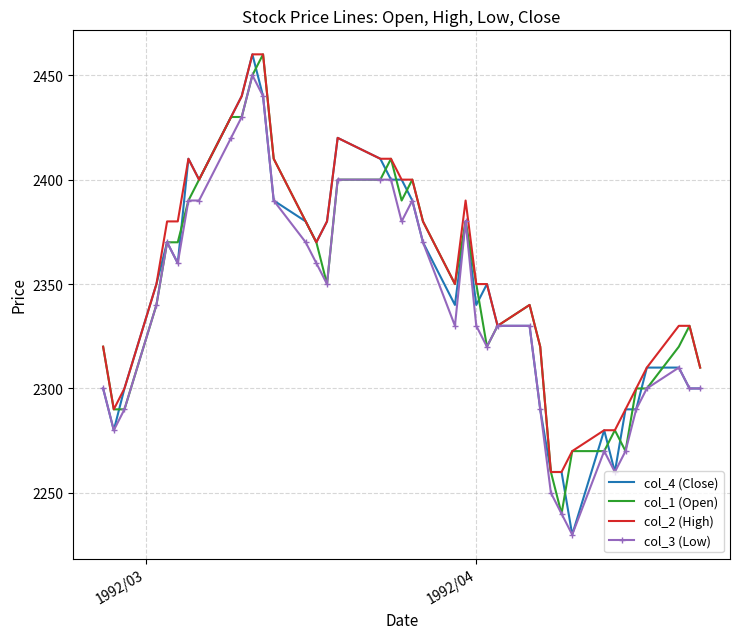

What is the smallest value displayed?

2230